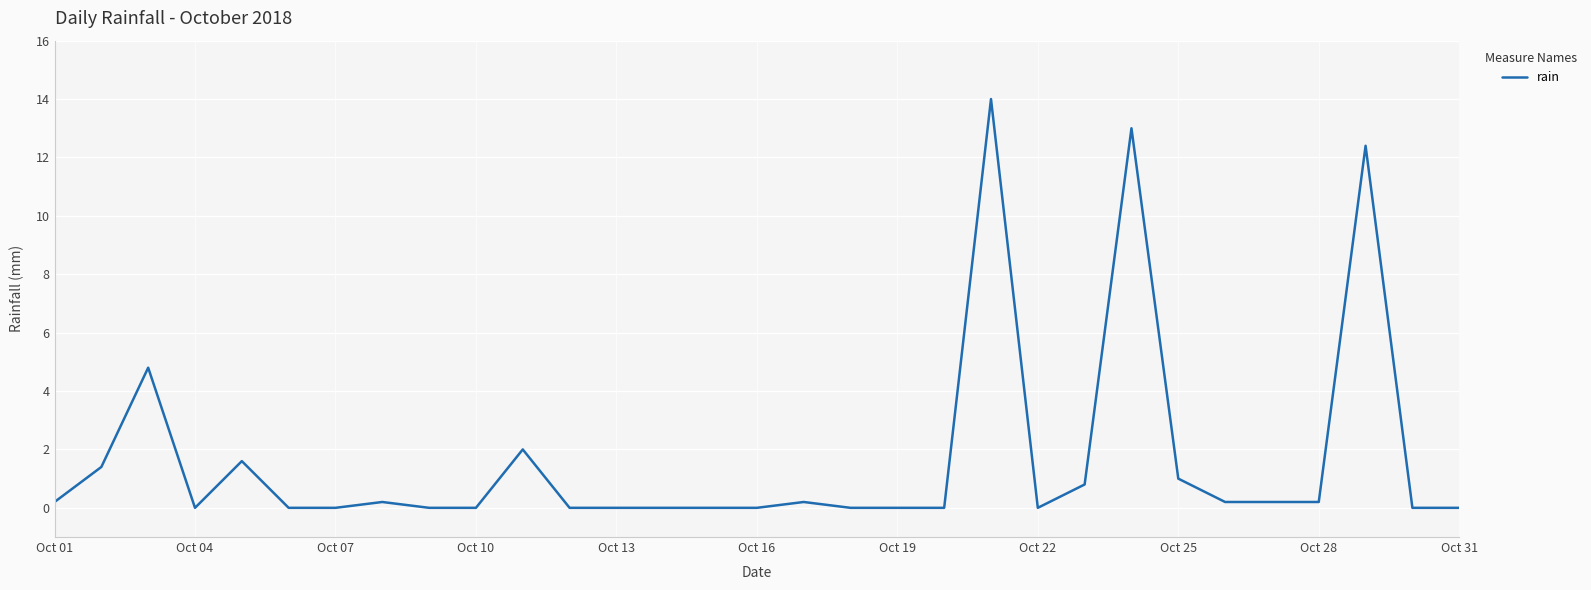

What is the difference between the maximum and minimum values?

14.0